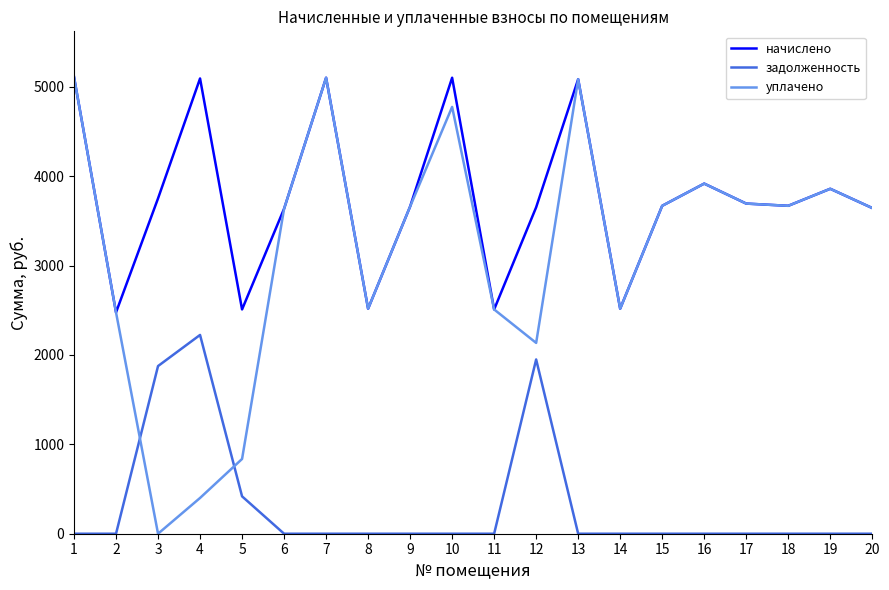

What is the maximum value for задолженность?

2223.5